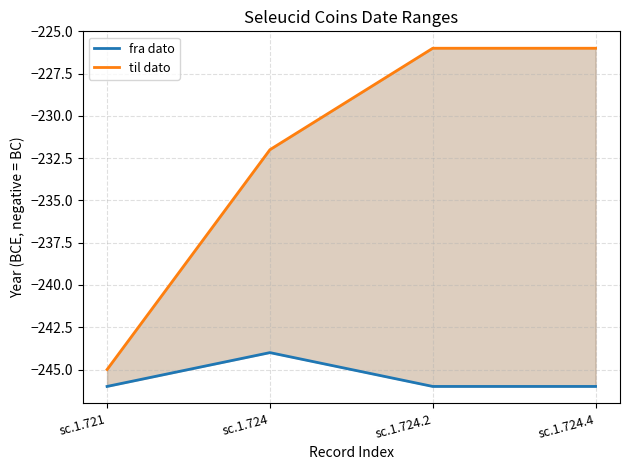

Reading left to right, list all the values displayed in this chart.

fra dato: -246	-244	-246	-246
til dato: -245	-232	-226	-226